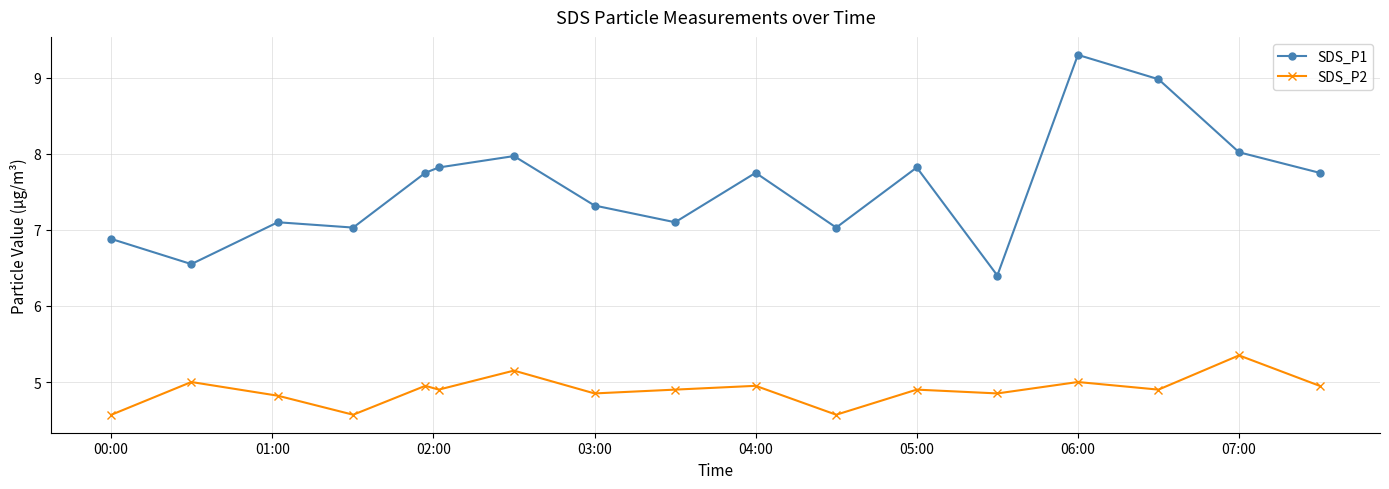

List the series in order of their overall mean, highest first.

SDS_P1, SDS_P2